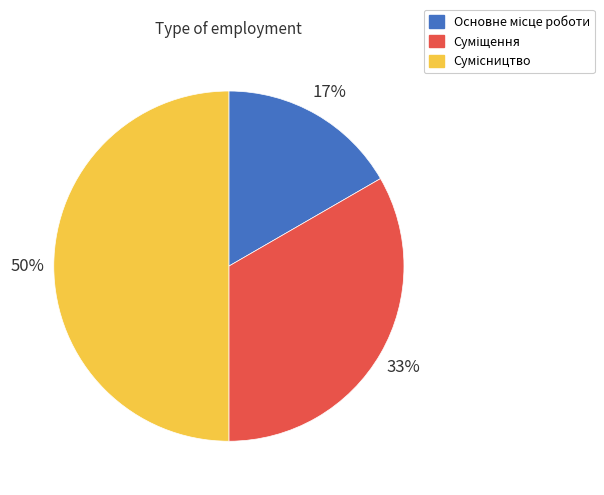

To the nearest percent, what is the difference between the largest and smallest slice percentages?

33%